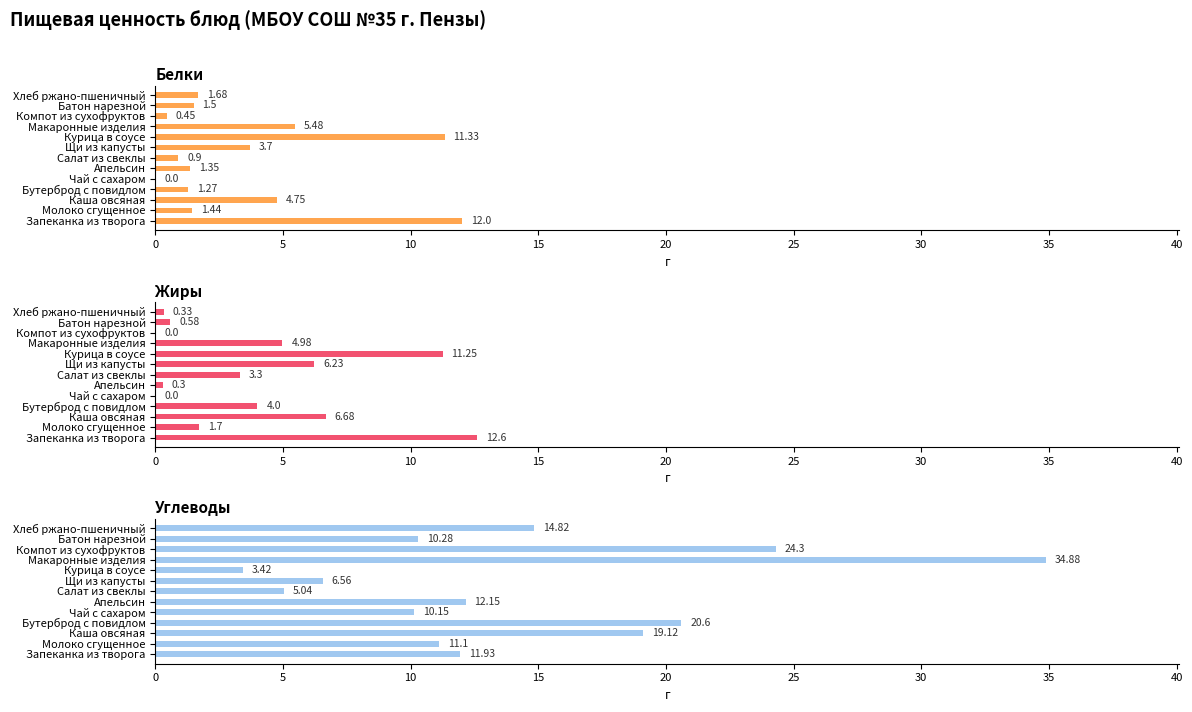

How many values in Белки are above zero?

12